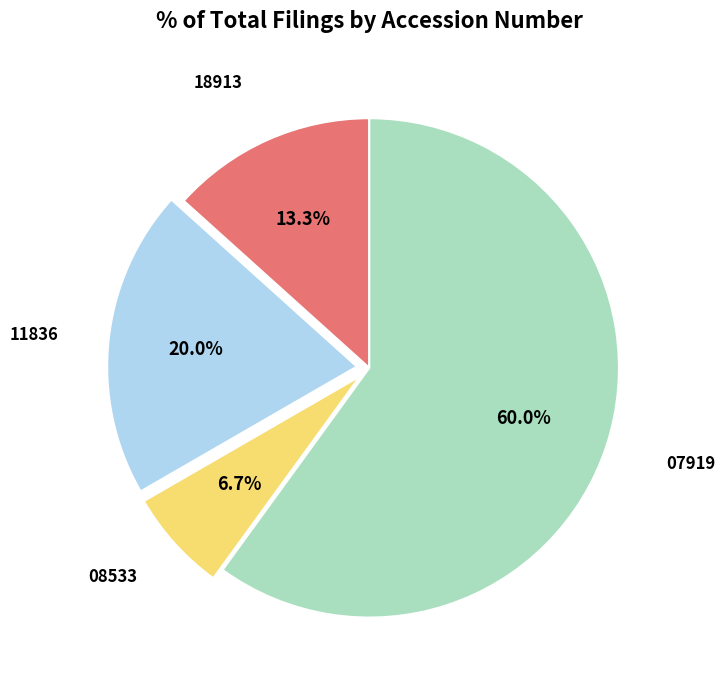

Does any single category account for the majority?

Yes